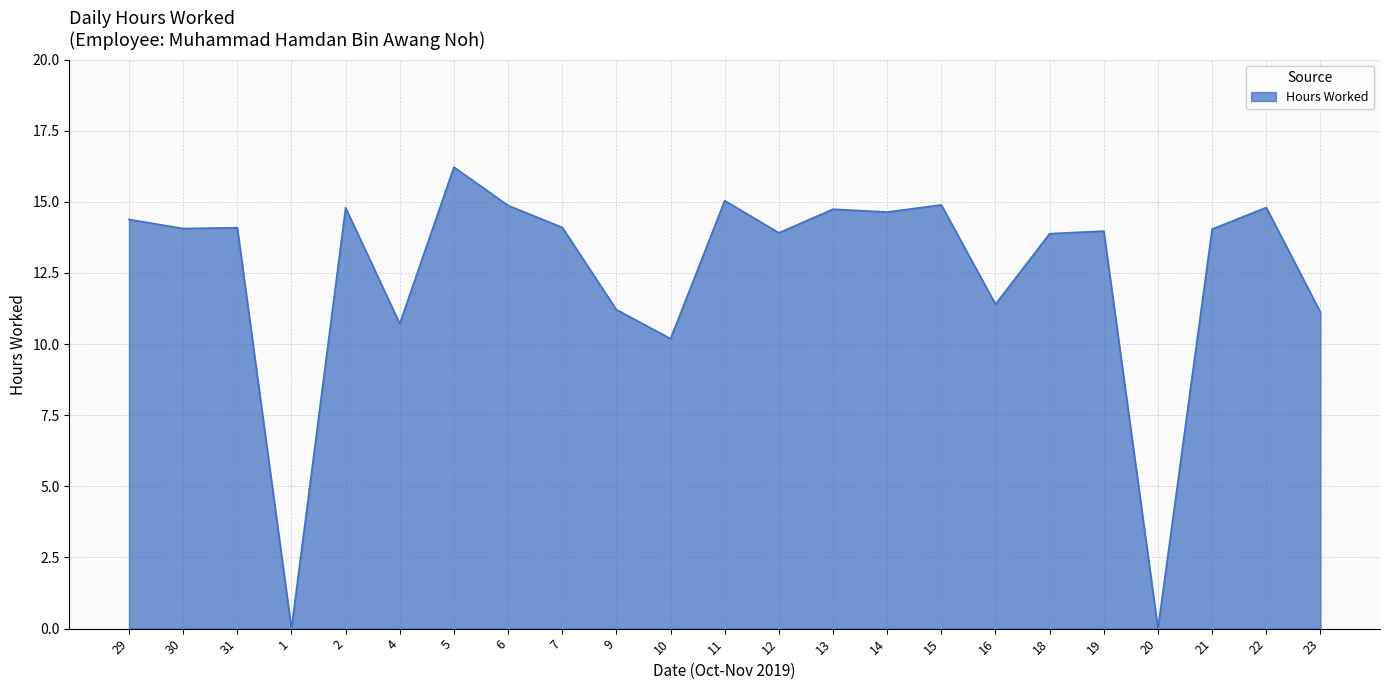

What is the difference between the values at 1 and 4?

10.7